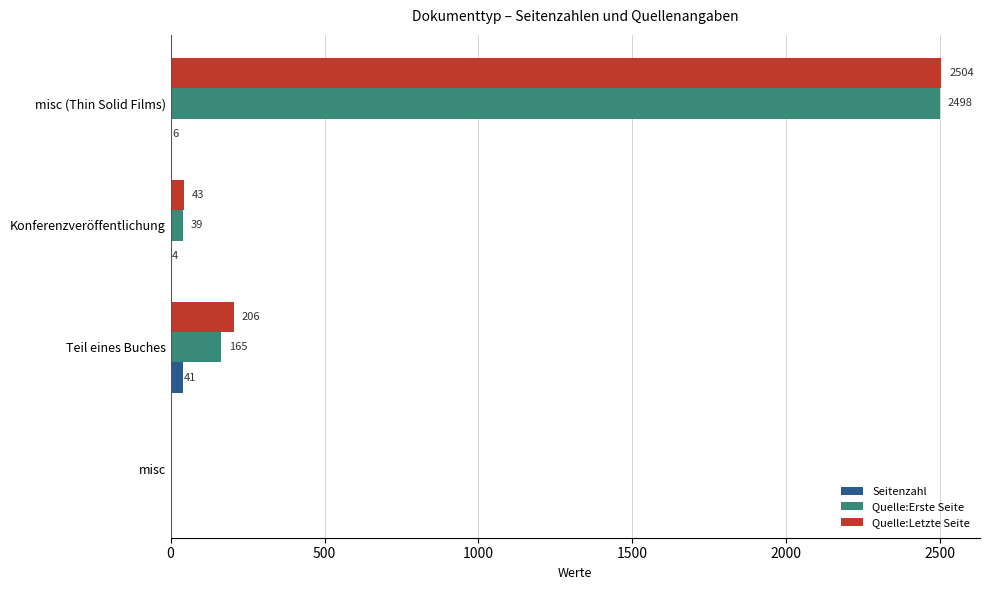

At which category is the sum across all series the highest?

misc (Thin Solid Films)